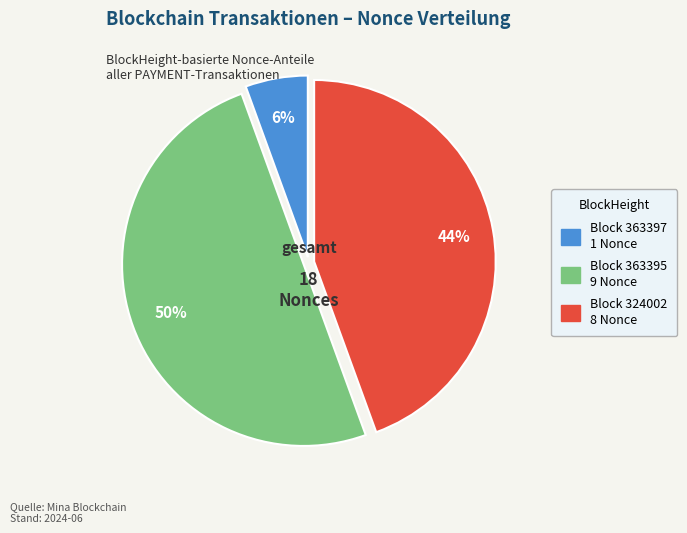

To the nearest percent, what is the difference between the largest and smallest slice percentages?

44%